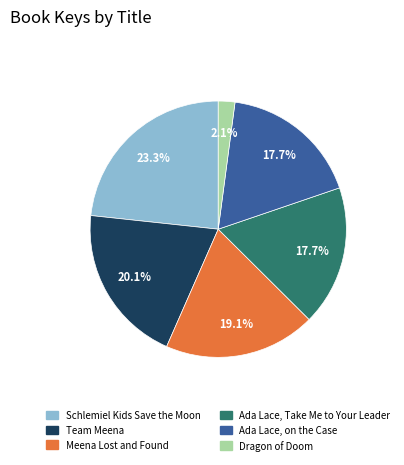

What percentage is the Dragon of Doom slice, to the nearest percent?

2%